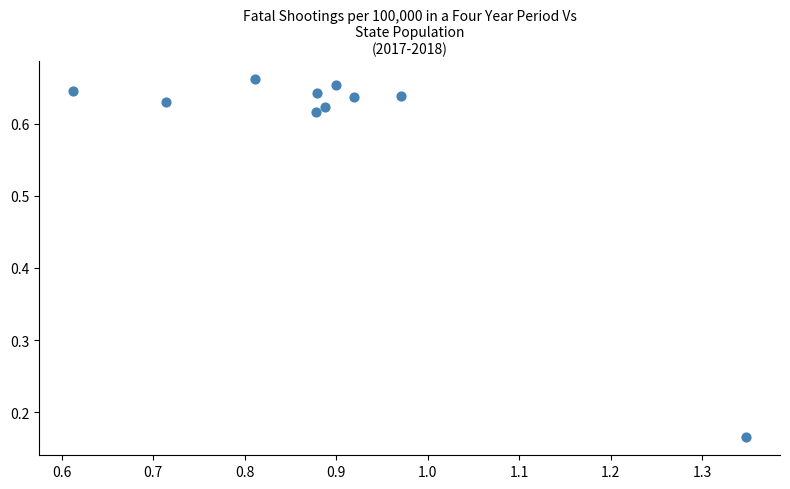

What is the average X value?

0.9